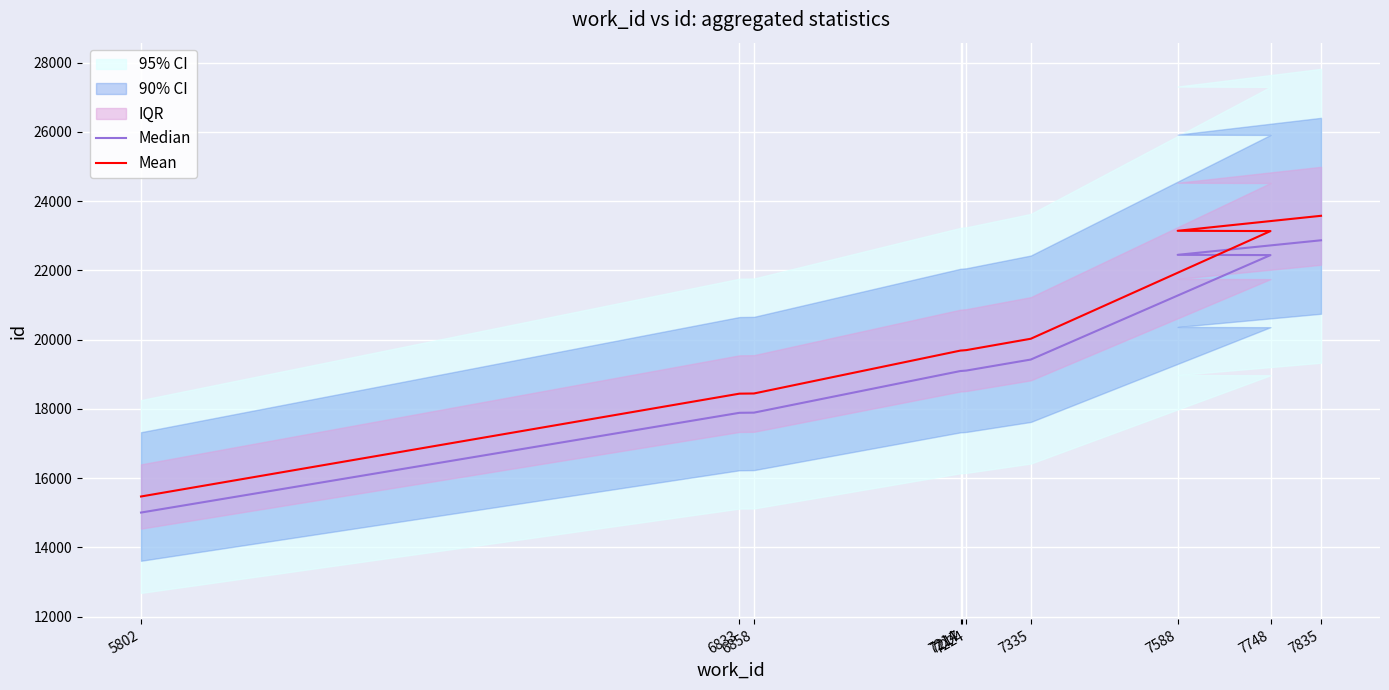

What is the total value across all series at 6833?

36326.8